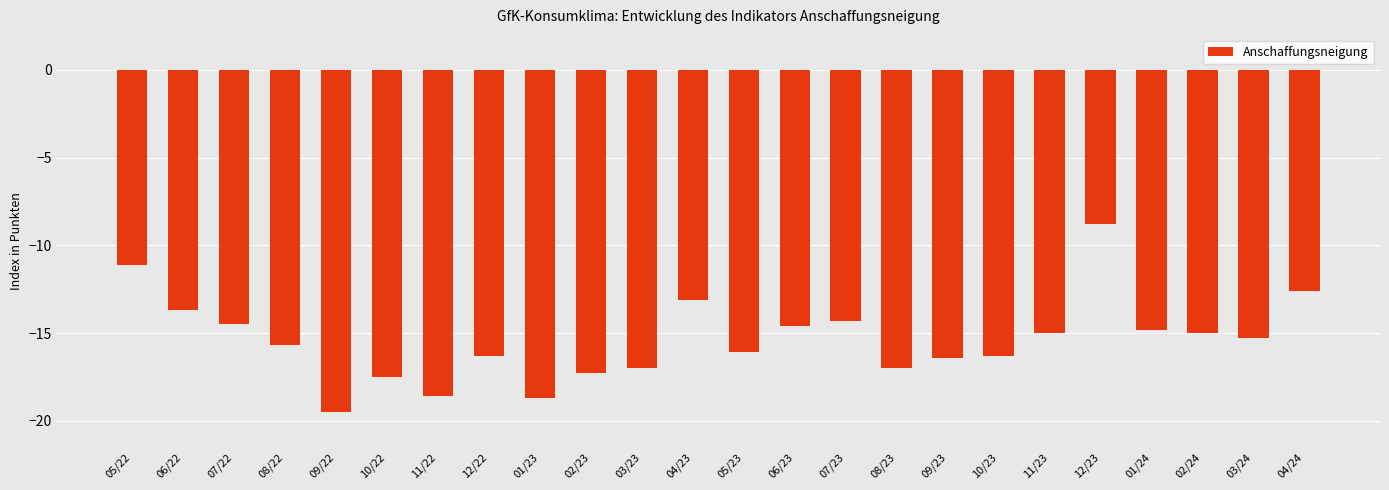

How many bars are there in total?

24